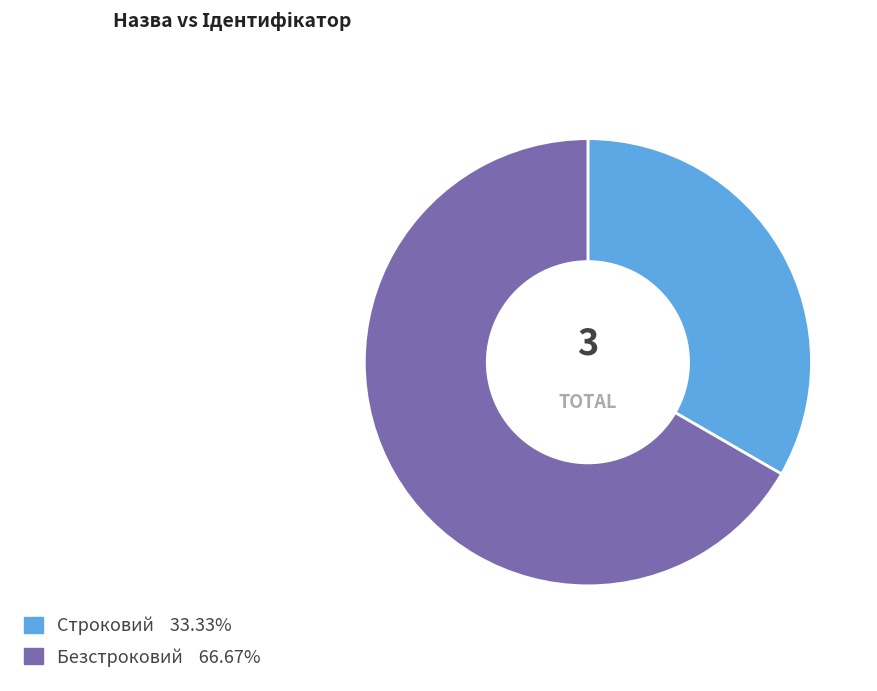

Is there a majority slice in this chart?

Yes